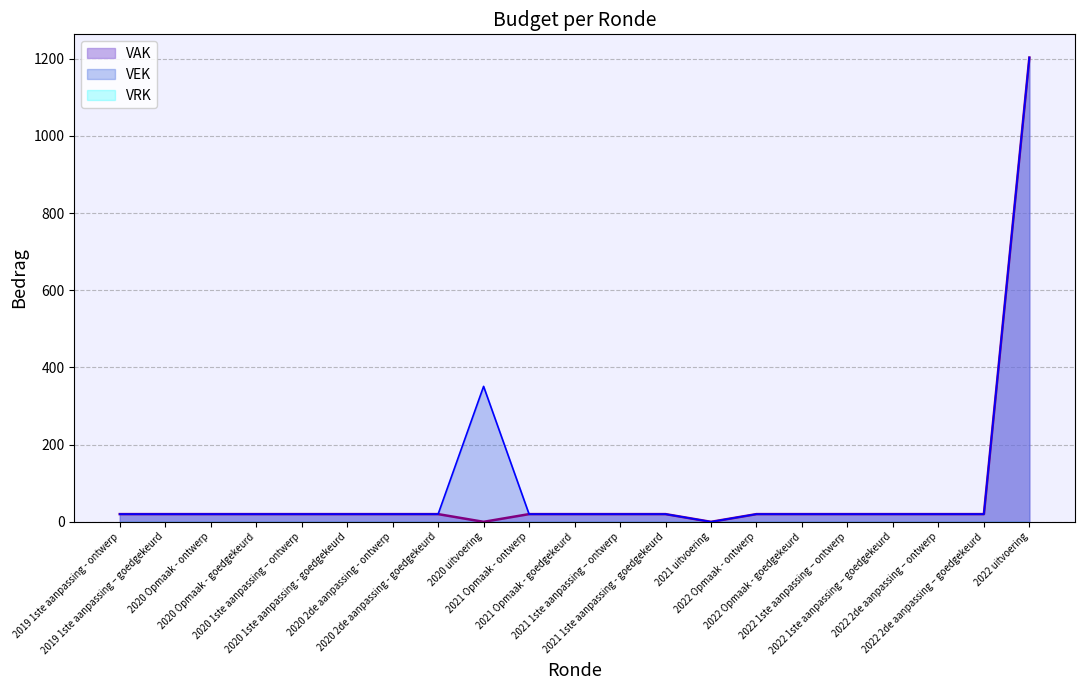

Rank the categories by VEK value from highest to lowest.

2022 uitvoering, 2020 uitvoering, 2019 1ste aanpassing - ontwerp, 2019 1ste aanpassing – goedgekeurd, 2020 Opmaak - ontwerp, 2020 Opmaak - goedgekeurd, 2020 1ste aanpassing – ontwerp, 2020 1ste aanpassing - goedgekeurd, 2020 2de aanpassing - ontwerp, 2020 2de aanpassing - goedgekeurd, 2021 Opmaak - ontwerp, 2021 Opmaak - goedgekeurd, 2021 1ste aanpassing – ontwerp, 2021 1ste aanpassing - goedgekeurd, 2022 Opmaak - ontwerp, 2022 Opmaak - goedgekeurd, 2022 1ste aanpassing – ontwerp, 2022 1ste aanpassing – goedgekeurd, 2022 2de aanpassing – ontwerp, 2022 2de aanpassing – goedgekeurd, 2021 uitvoering